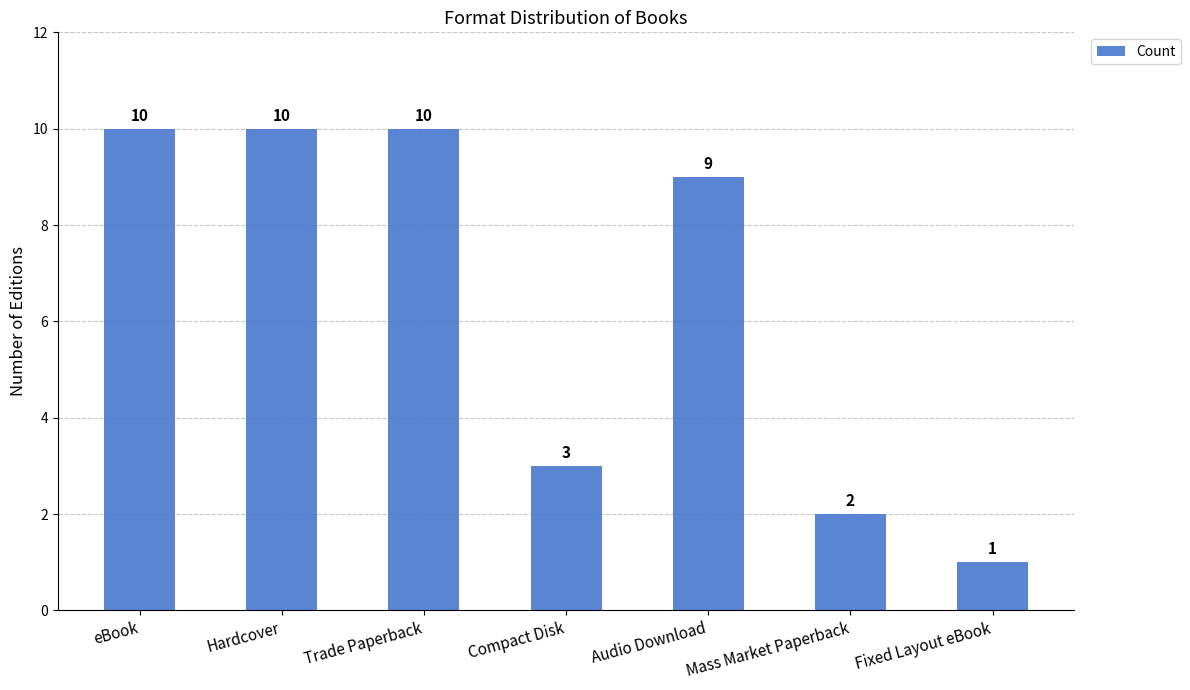

What is the maximum value shown in the chart?

10